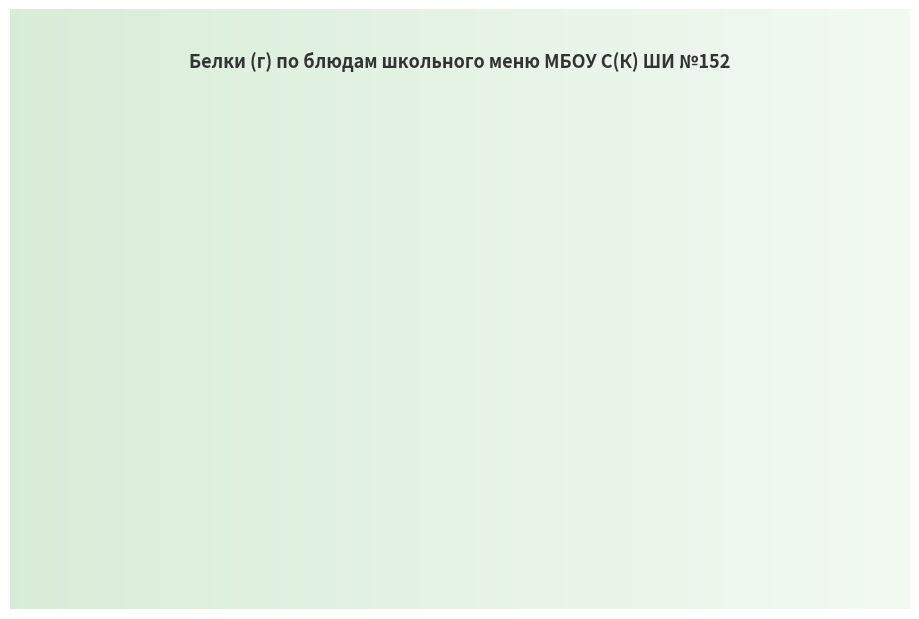

Does any single category account for the majority?

No